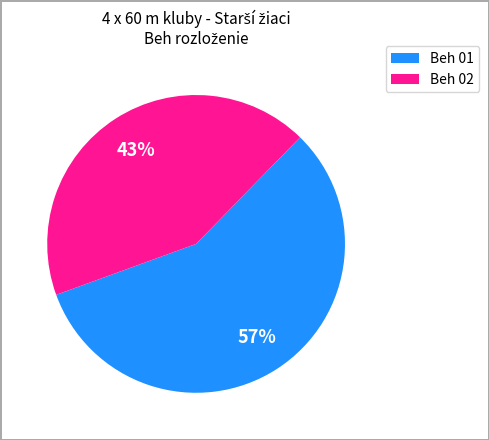

To the nearest percent, what portion does Beh 01 represent?

57%